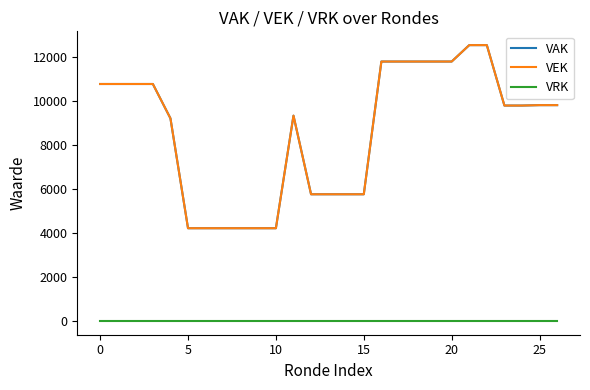

Is this an area chart (filled region under the line)?

No